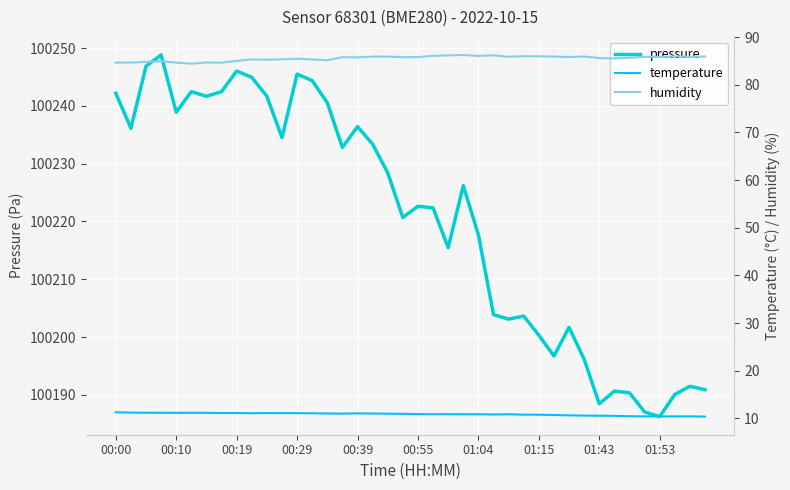

Which series has the widest spread of values?

pressure